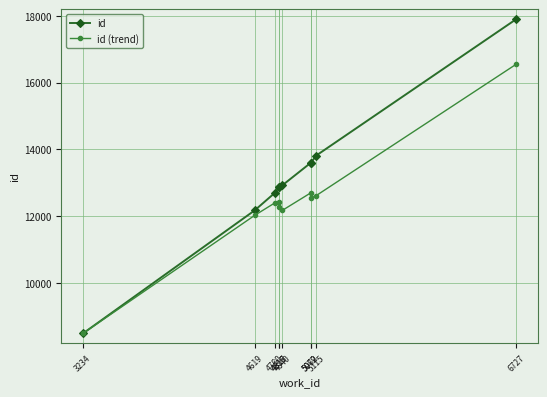

Read the id value at 3234, to the nearest 100.

8500